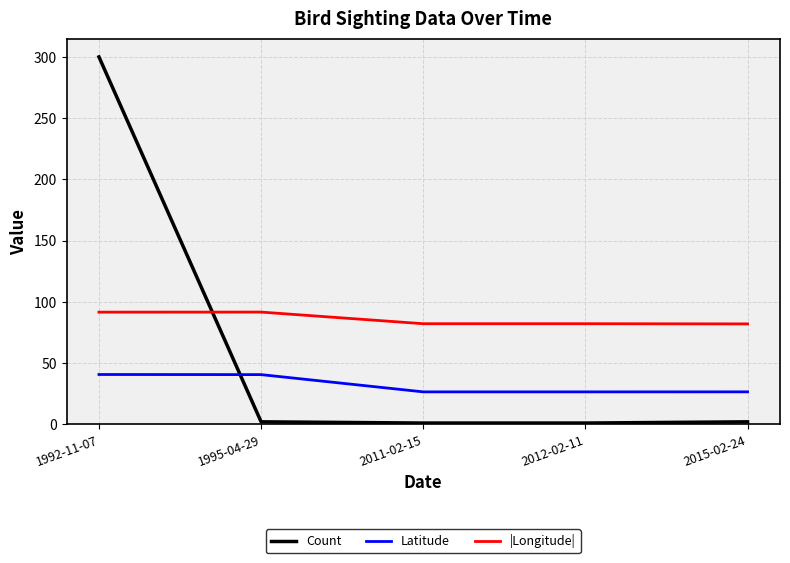

Rank the series by their average value, from lowest to highest.

Latitude, Count, |Longitude|